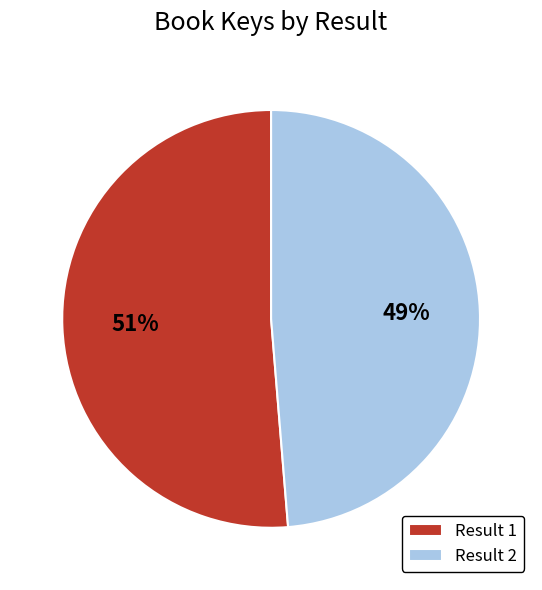

What percentage is the Result 2 slice, to the nearest percent?

49%